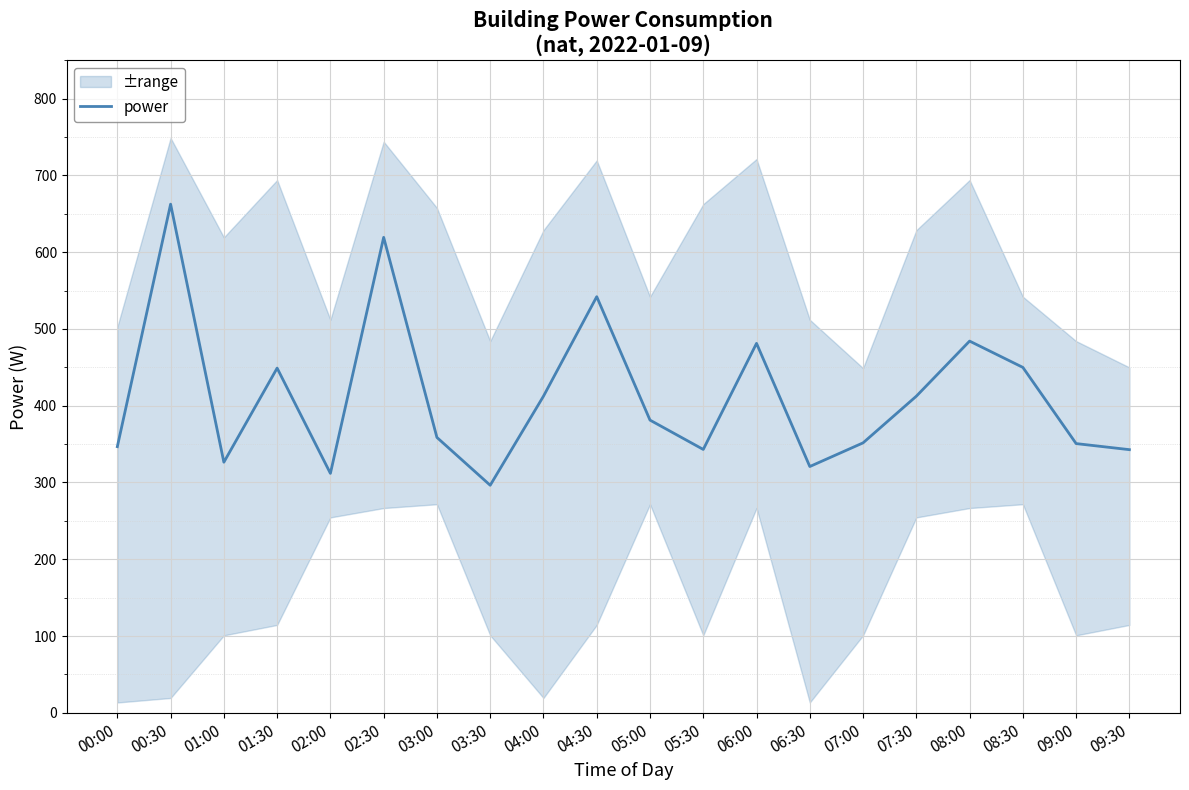

Reading left to right, transcribe all the data shown in this chart.

346.7	662.5	326.4	449.0	311.9	619.3	358.7	296.4	412.4	542.0	381.3	343.1	481.2	320.8	351.6	412.4	484.2	449.9	350.7	342.8